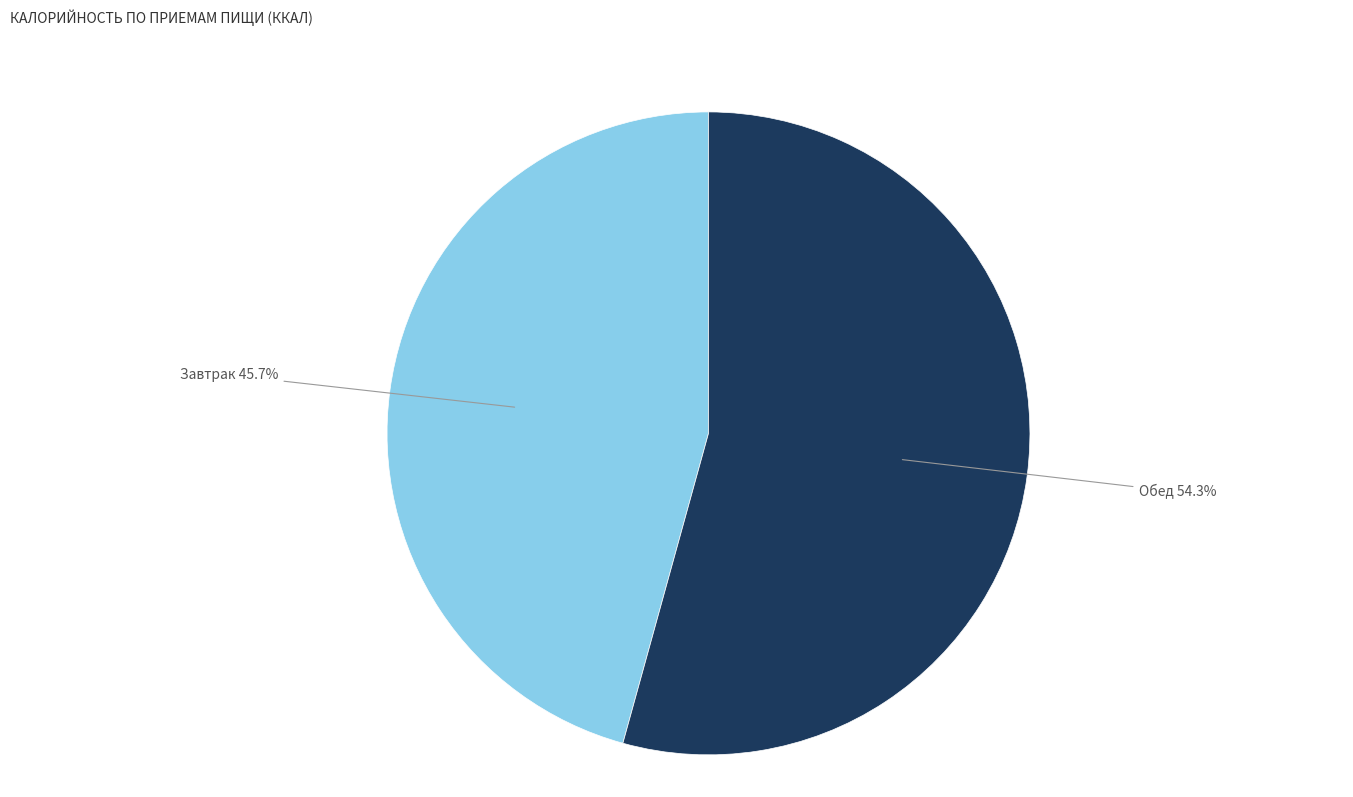

Which category has the biggest portion of the pie?

Обед